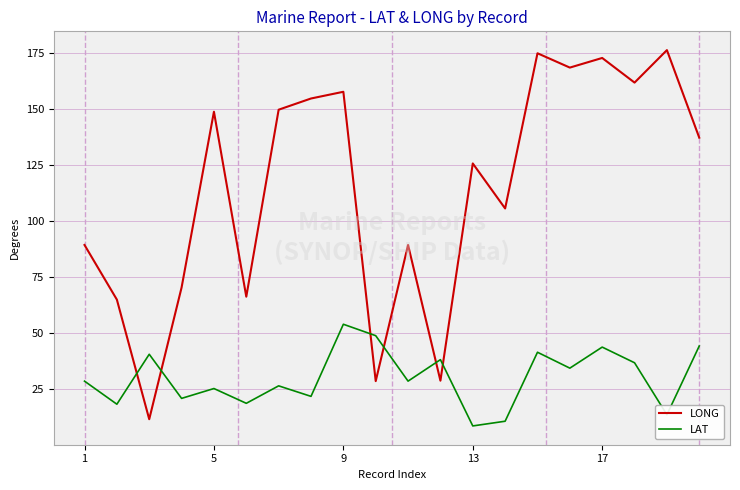

List the series in order of their overall mean, highest first.

LONG, LAT